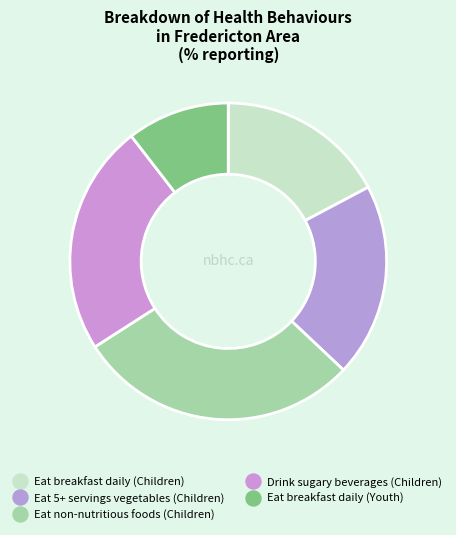

Count the number of slices in the pie.

5